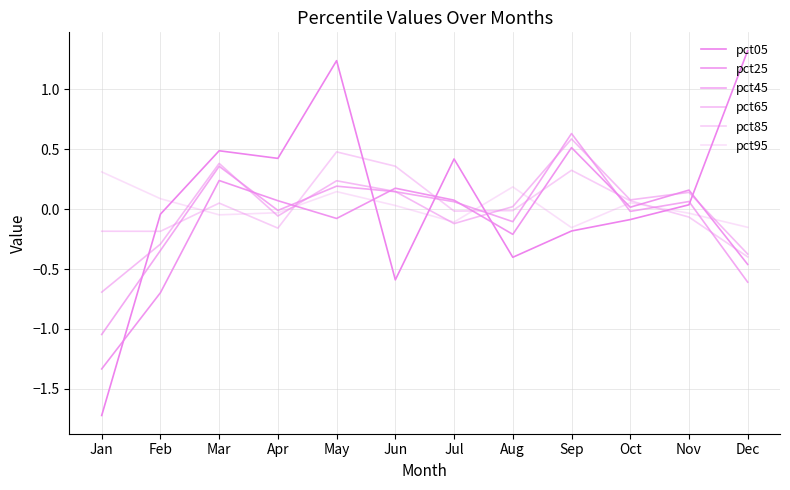

Where does the pct25 series first go above 0?

Mar